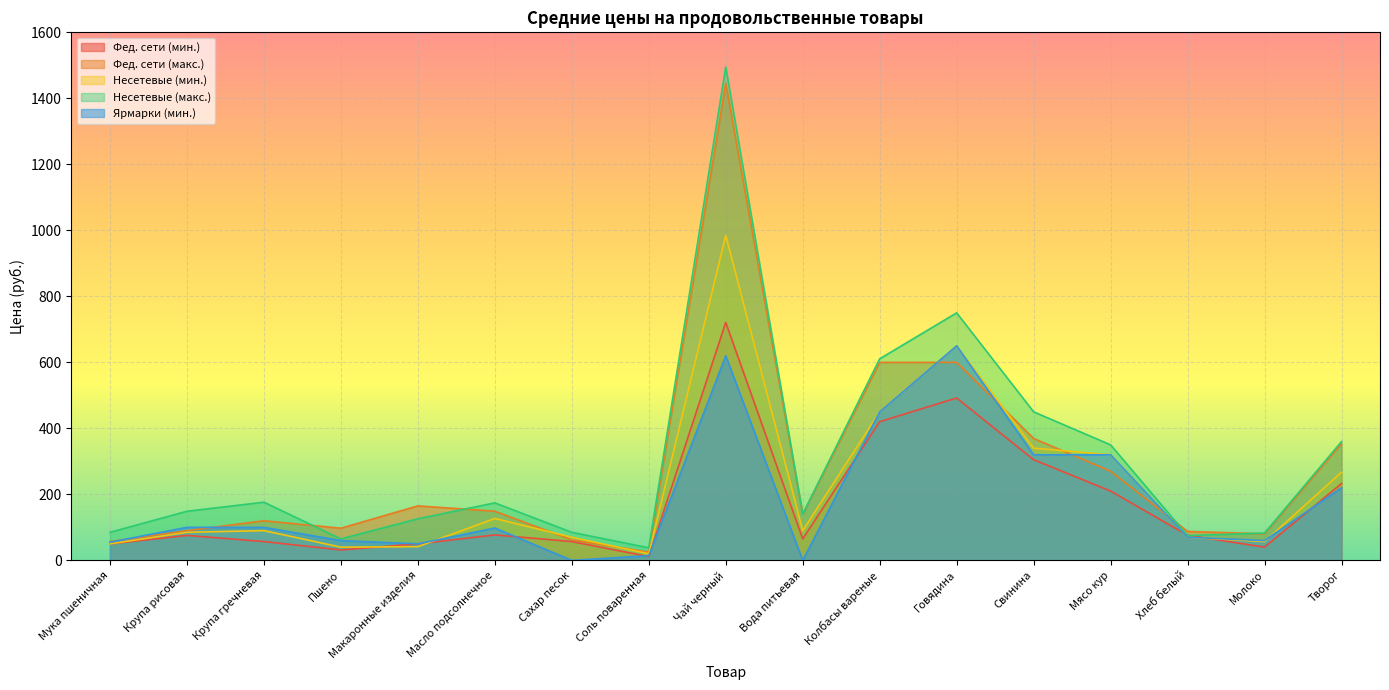

What is the highest value of the Ярмарки (мин.) series?

650.0